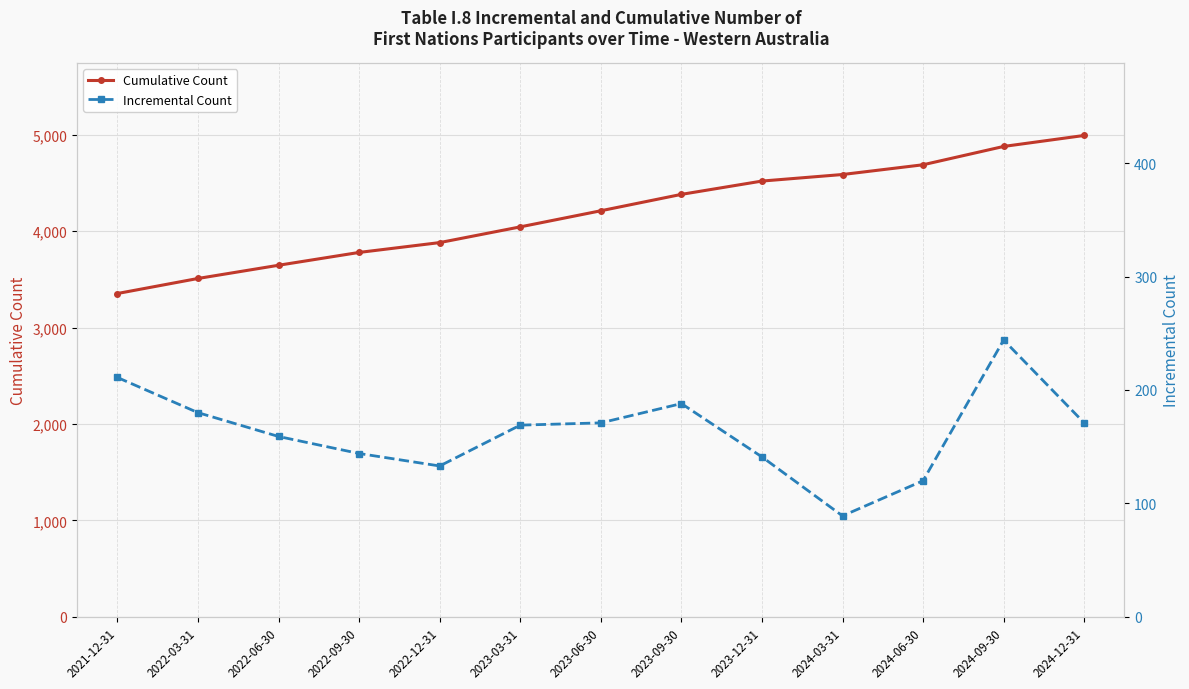

Does the chart display data point markers on the line(s)?

Yes